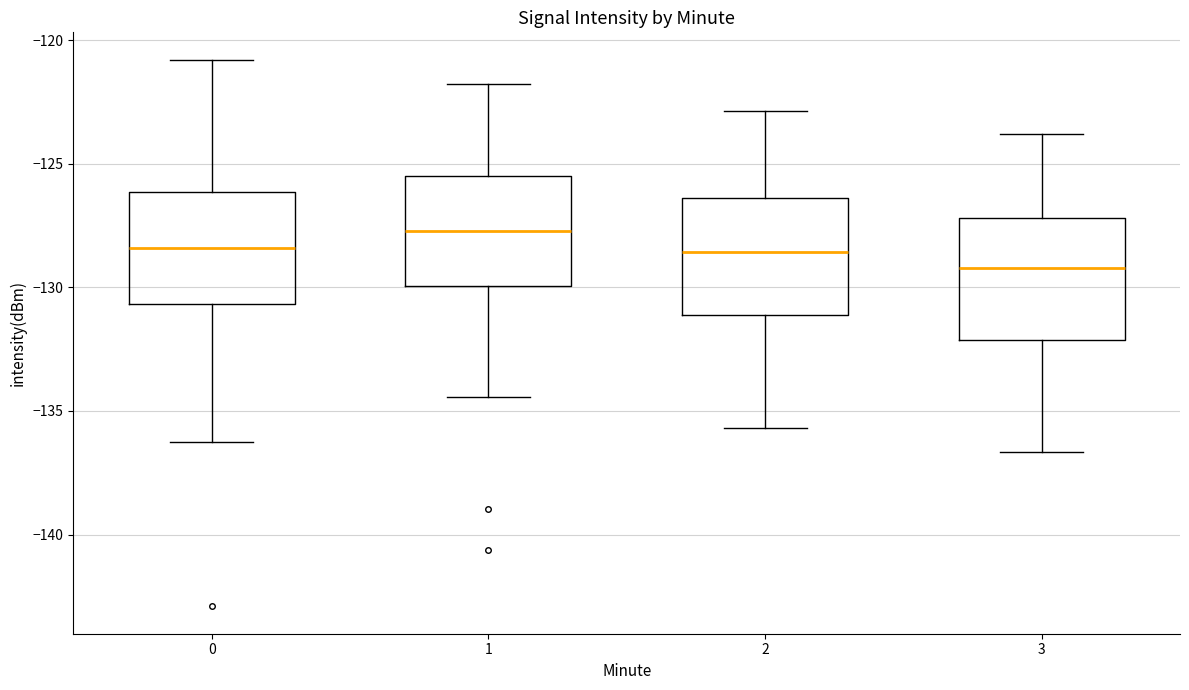

Reading left to right, read every box against the y-axis: the position of its median line, the range the box covers, and the ends of its whiskers. The values are not printed on the chart, so give them approximately, as read against the axis.

0: median -128.5, box -130.5 to -126.0, whiskers -136.5 to -121.0
1: median -127.5, box -130.0 to -125.5, whiskers -134.5 to -122.0
2: median -128.5, box -131.0 to -126.5, whiskers -135.5 to -123.0
3: median -129.0, box -132.0 to -127.0, whiskers -136.5 to -124.0